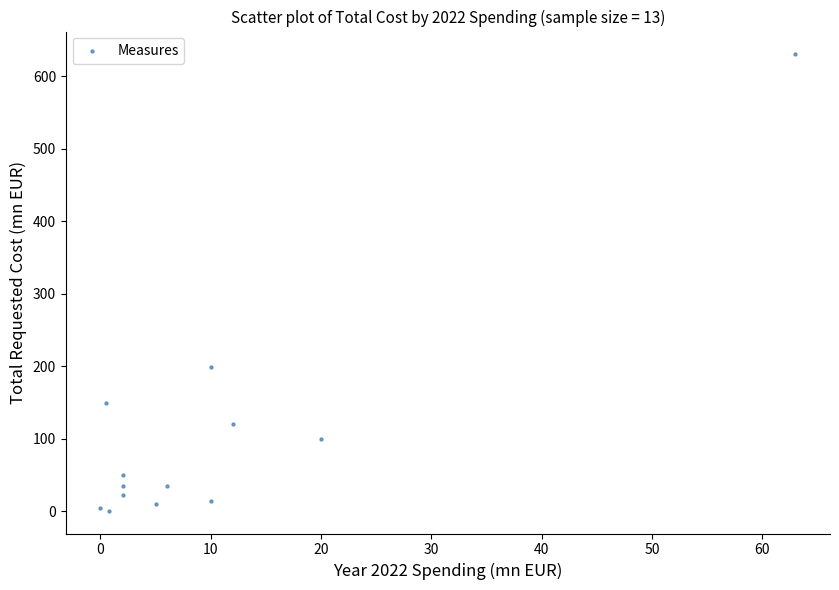

What is the range of Y values (max minus min)?

629